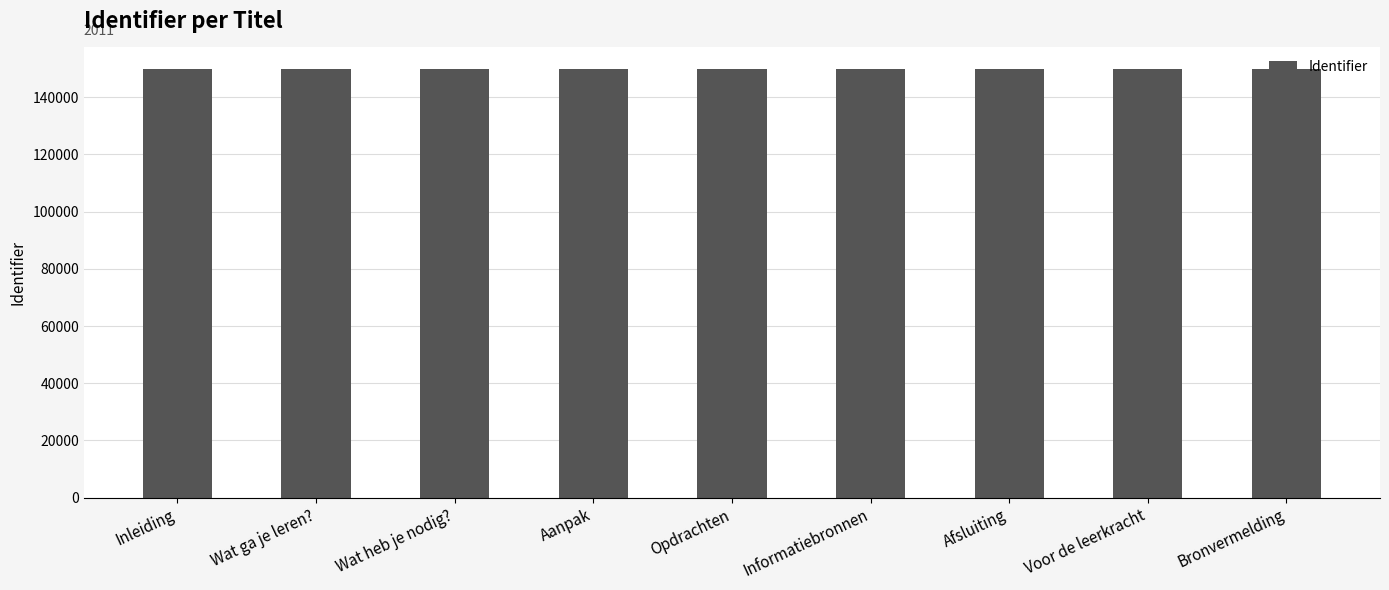

What is the value of the 7th bar from the left?

149937